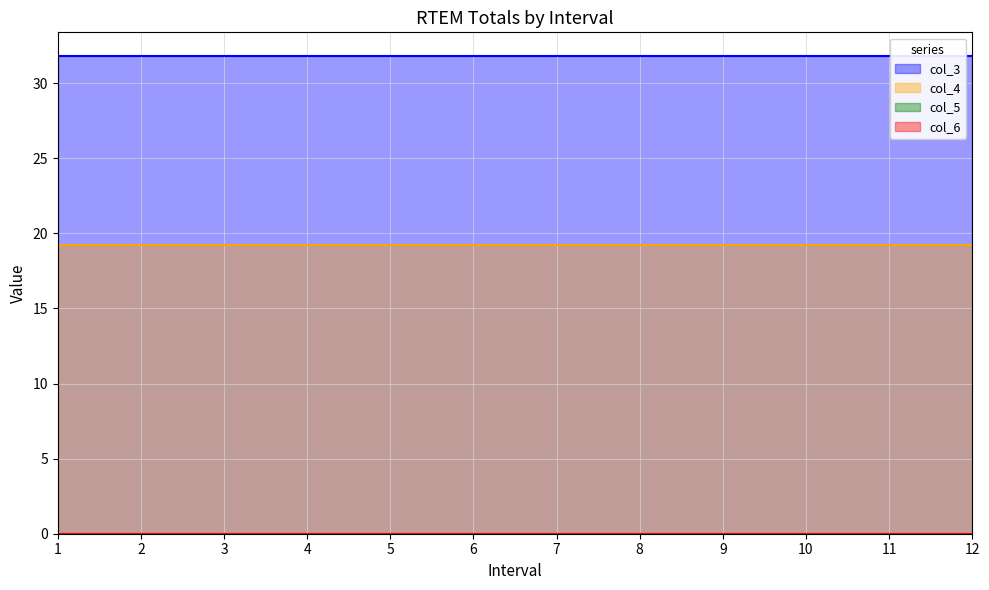

What is the sum of all col_4 values?

230.4